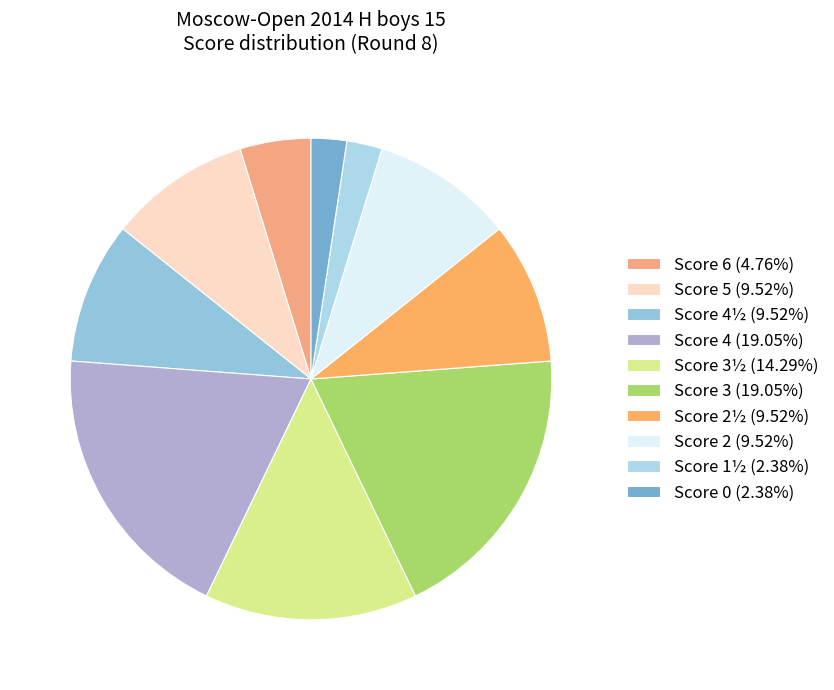

Does any single category account for the majority?

No